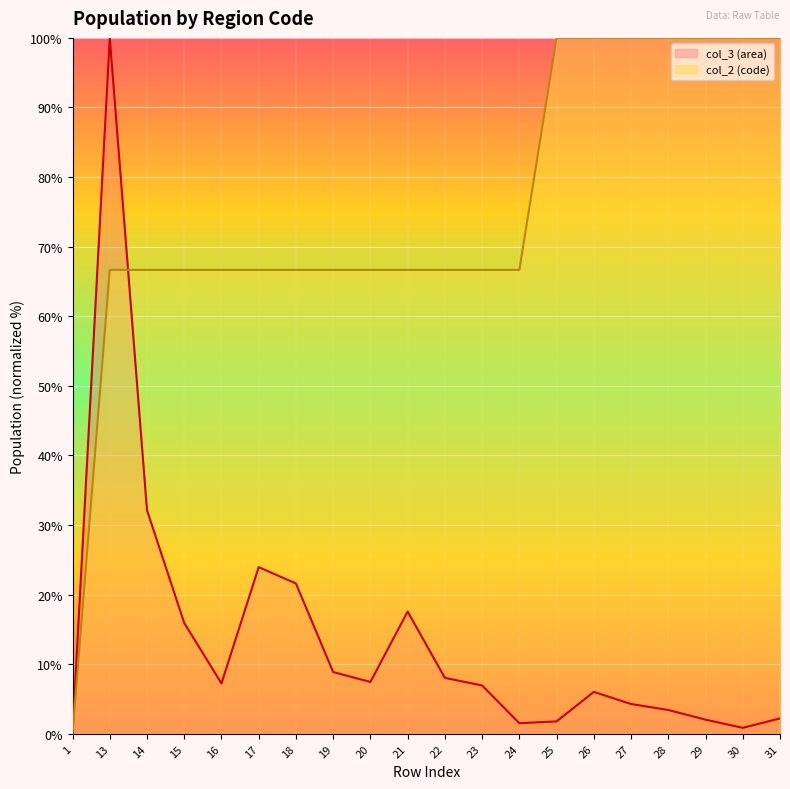

At which label does col_2 (code) first exceed 66?

13